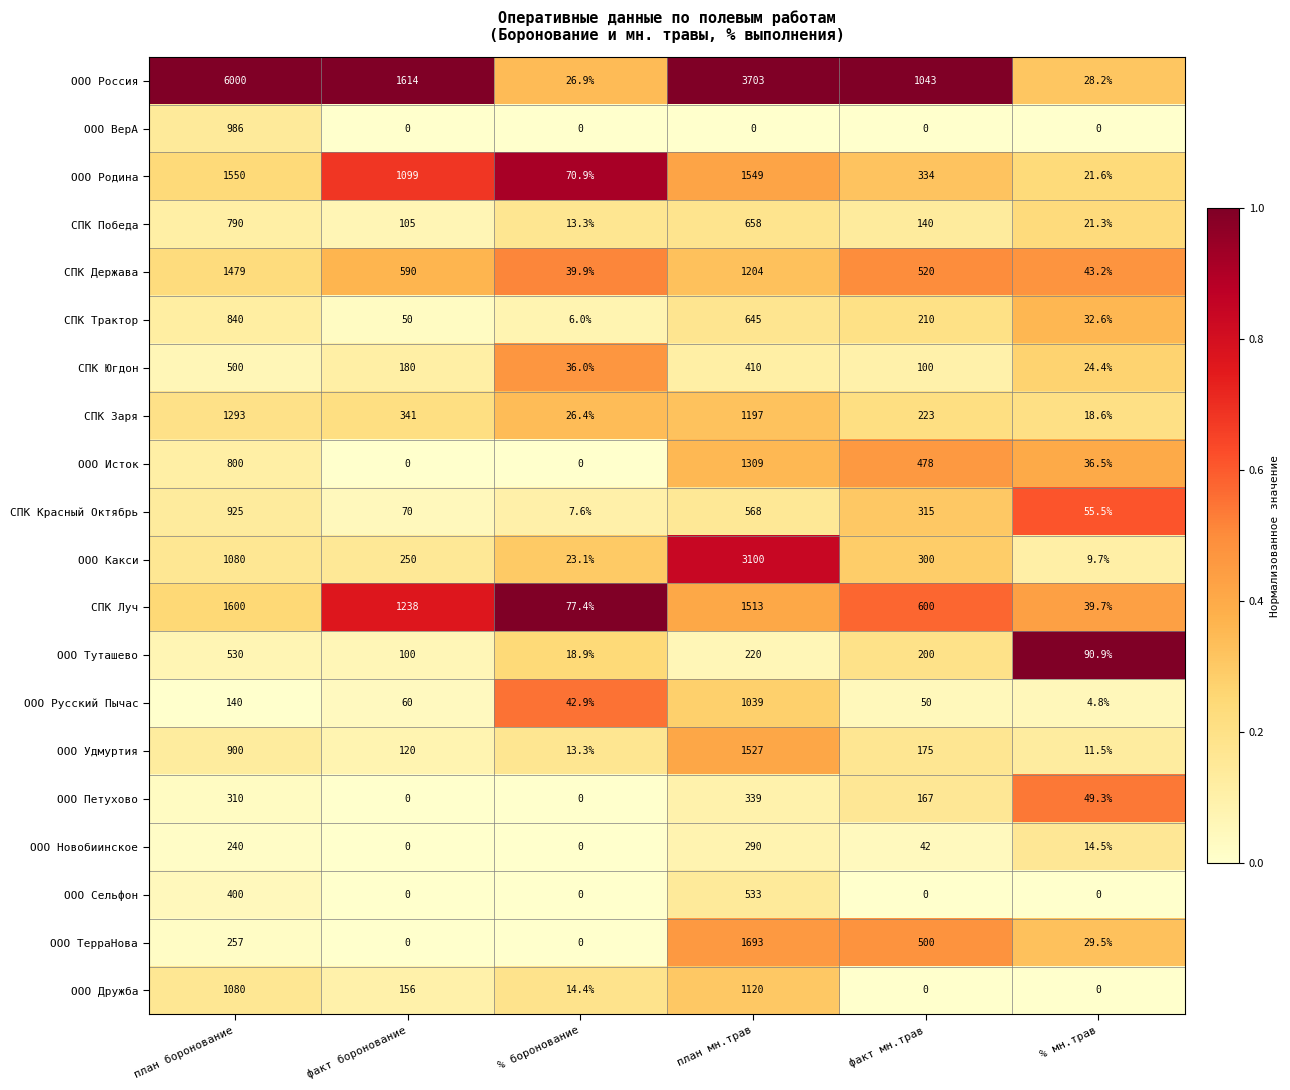

What is the difference between the highest and lowest values at % боронование?

77.4